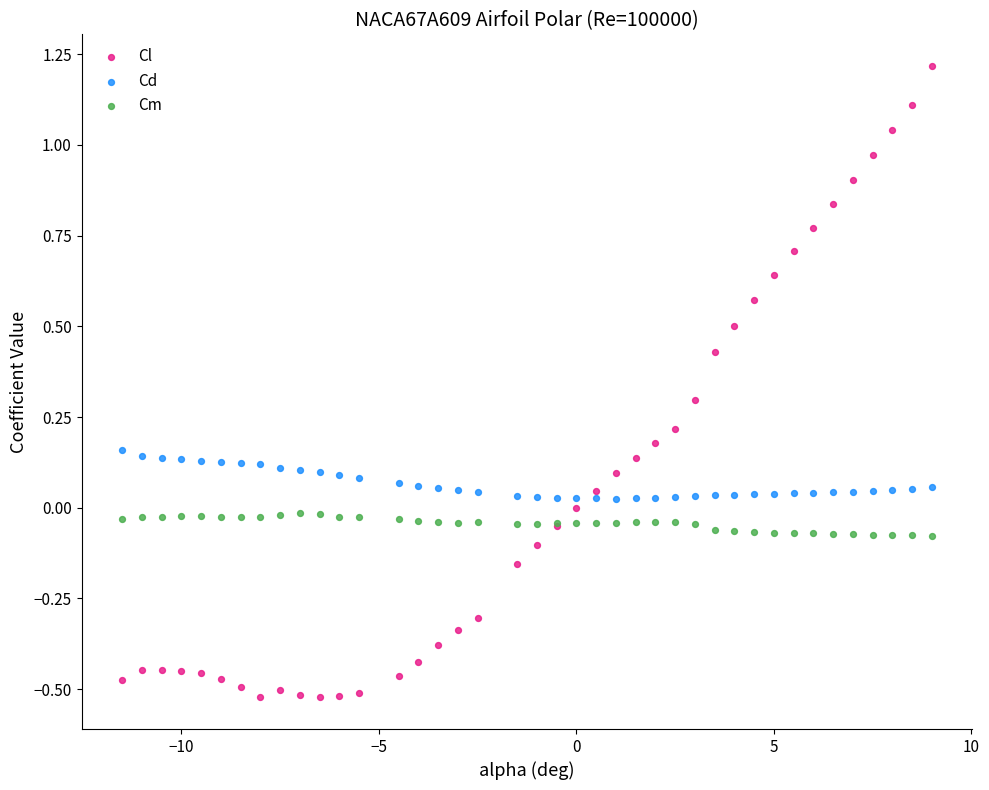

Which series contains the lowest Y value?

Cl